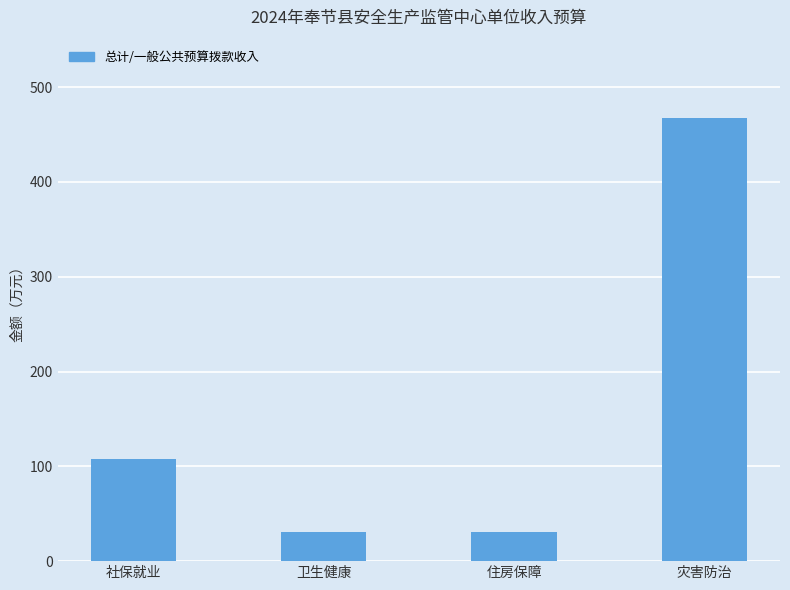

Which category has the highest value across all series?

灾害防治